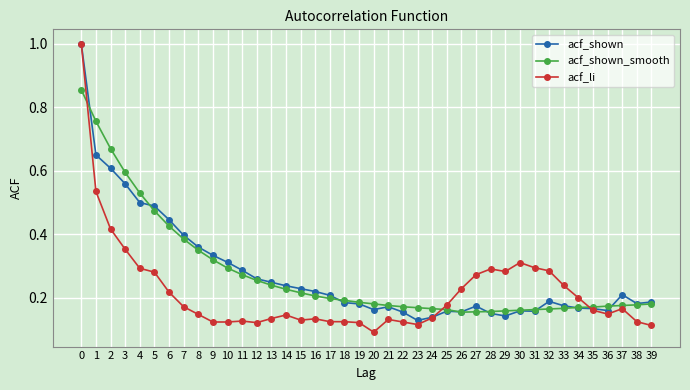

True or false: acf_li has more than 2 interior local peaks.

True